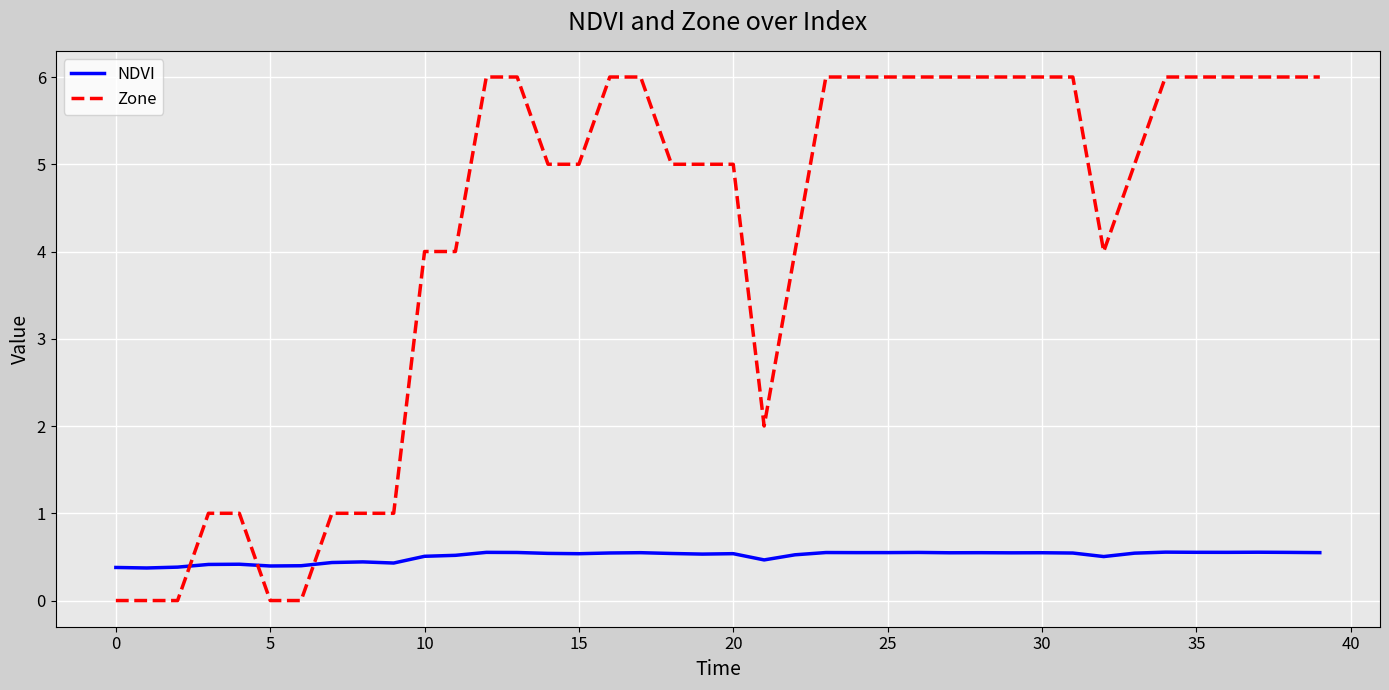

How many times do NDVI and Zone cross each other?

3